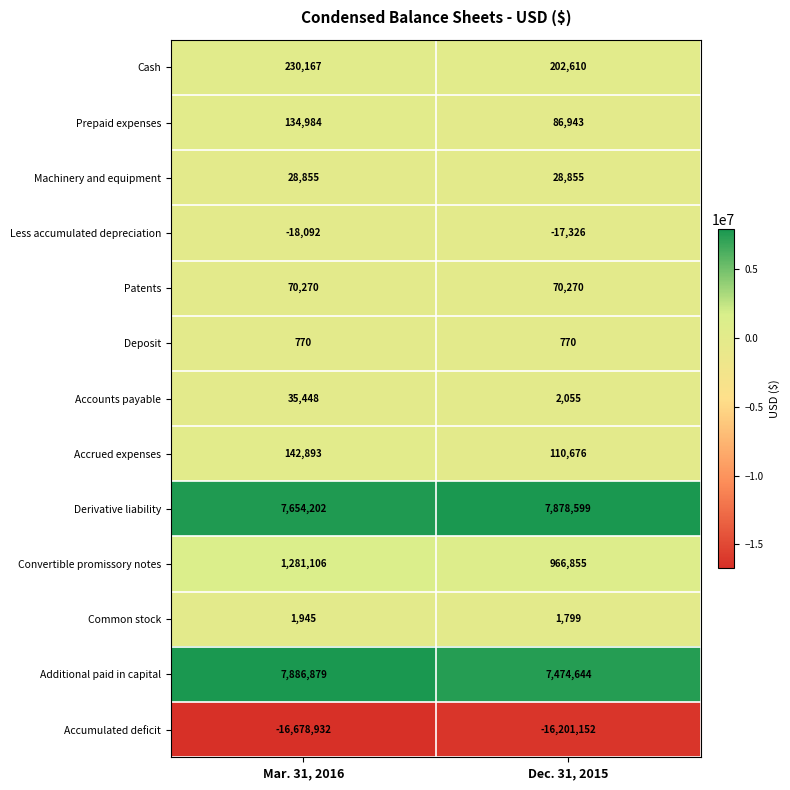

Reading left to right, list all the values displayed in this chart.

Cash: Mar. 31, 2016=230167	Dec. 31, 2015=202610
Prepaid expenses: Mar. 31, 2016=134984	Dec. 31, 2015=86943
Machinery and equipment: Mar. 31, 2016=28855	Dec. 31, 2015=28855
Less accumulated depreciation: Mar. 31, 2016=-18092	Dec. 31, 2015=-17326
Patents: Mar. 31, 2016=70270	Dec. 31, 2015=70270
Deposit: Mar. 31, 2016=770	Dec. 31, 2015=770
Accounts payable: Mar. 31, 2016=35448	Dec. 31, 2015=2055
Accrued expenses: Mar. 31, 2016=142893	Dec. 31, 2015=110676
Derivative liability: Mar. 31, 2016=7654202	Dec. 31, 2015=7878599
Convertible promissory notes: Mar. 31, 2016=1281106	Dec. 31, 2015=966855
Common stock: Mar. 31, 2016=1945	Dec. 31, 2015=1799
Additional paid in capital: Mar. 31, 2016=7886879	Dec. 31, 2015=7474644
Accumulated deficit: Mar. 31, 2016=-16678932	Dec. 31, 2015=-16201152